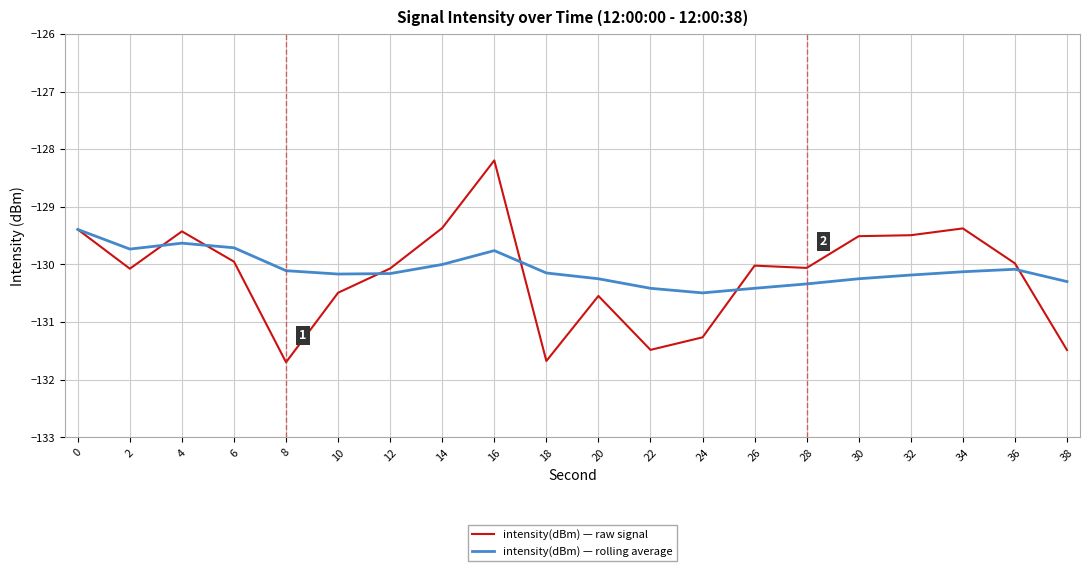

True or false: intensity(dBm) — raw signal has more than 2 interior local peaks.

True